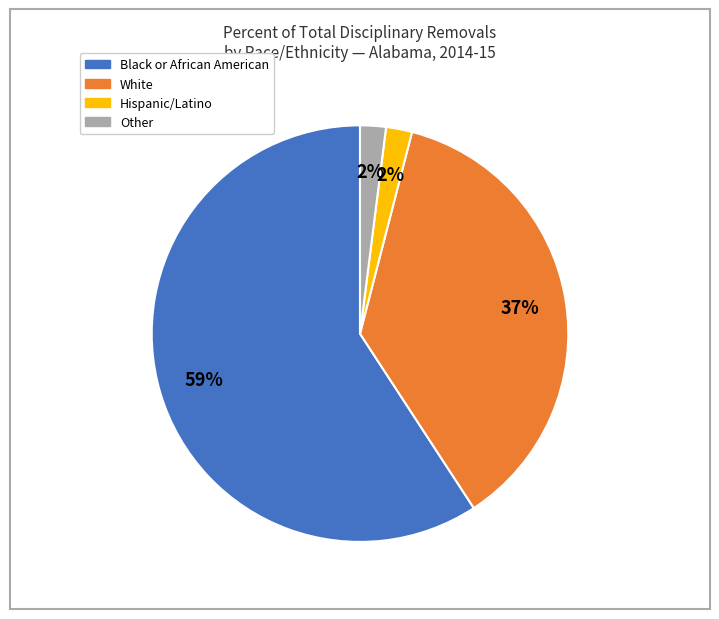

Is there a majority slice in this chart?

Yes